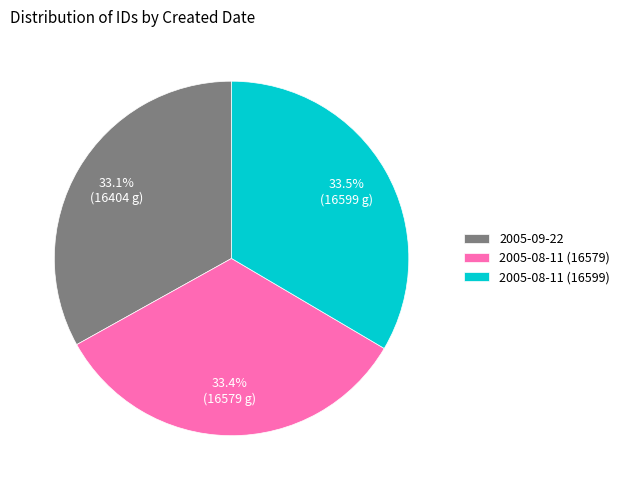

Does any single category account for the majority?

No